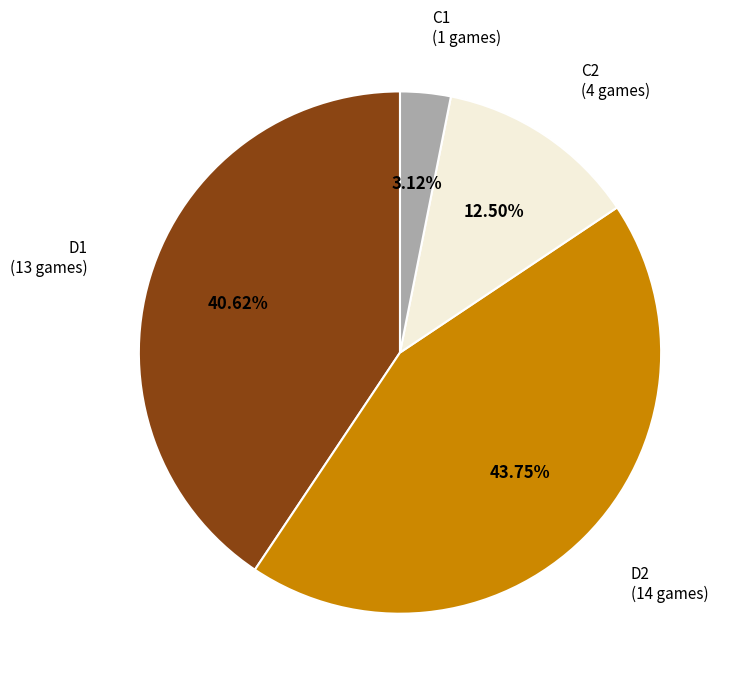

Does any single category account for the majority?

No